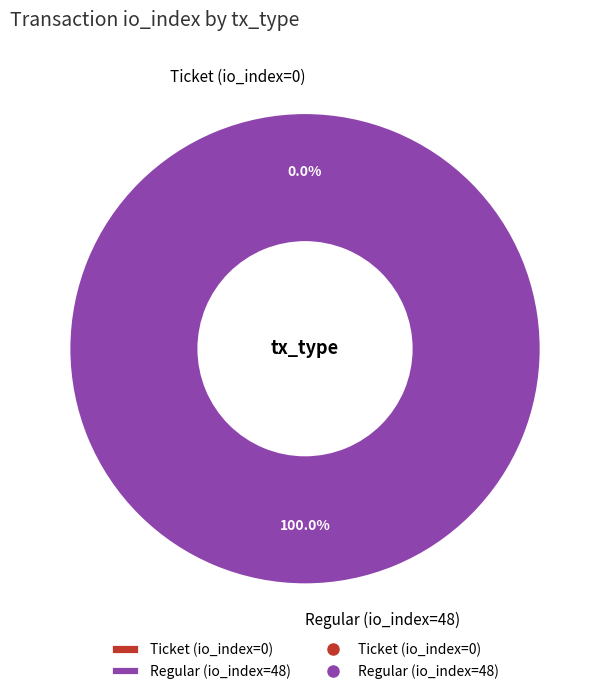

How many slices are in this pie chart?

2